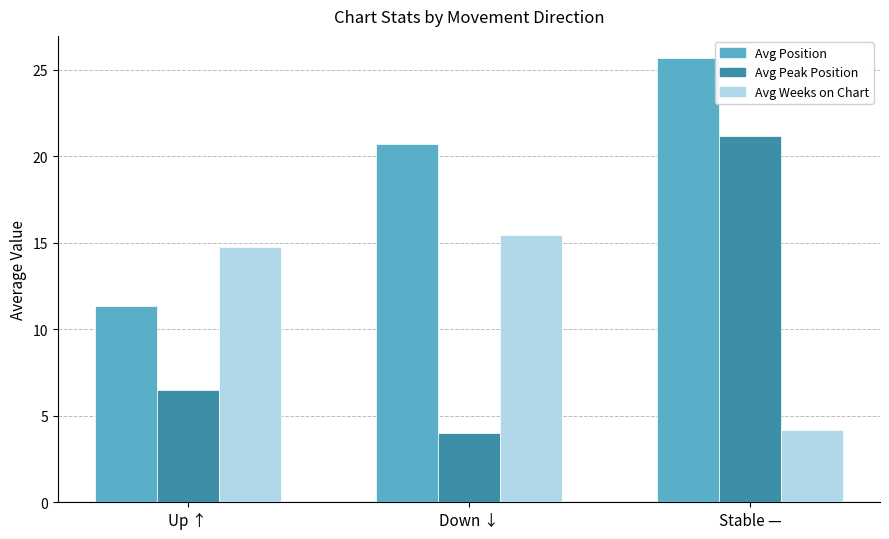

What position from the right is Down ↓?

2